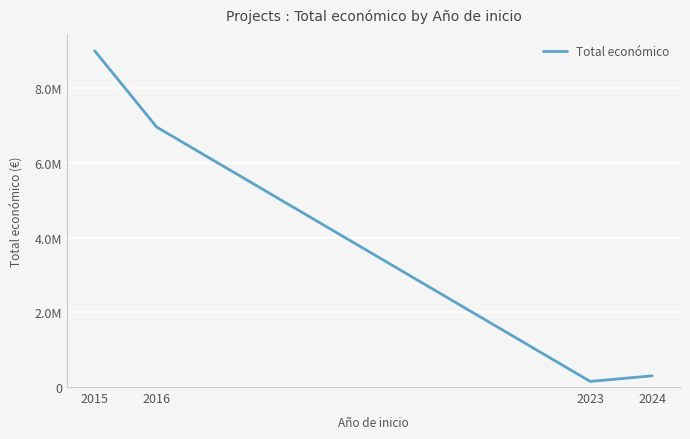

What is the greatest value displayed?

8999757